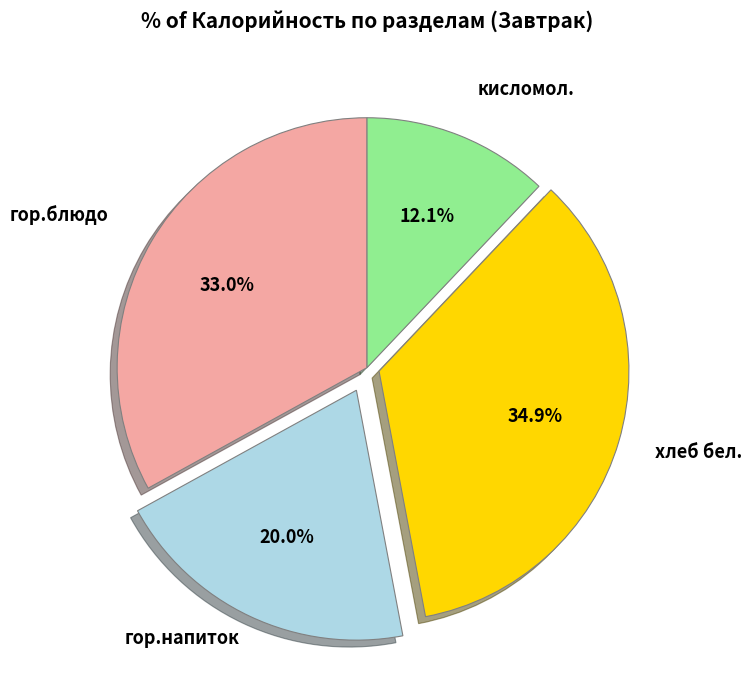

Which has a higher value, гор.блюдо or гор.напиток?

гор.блюдо